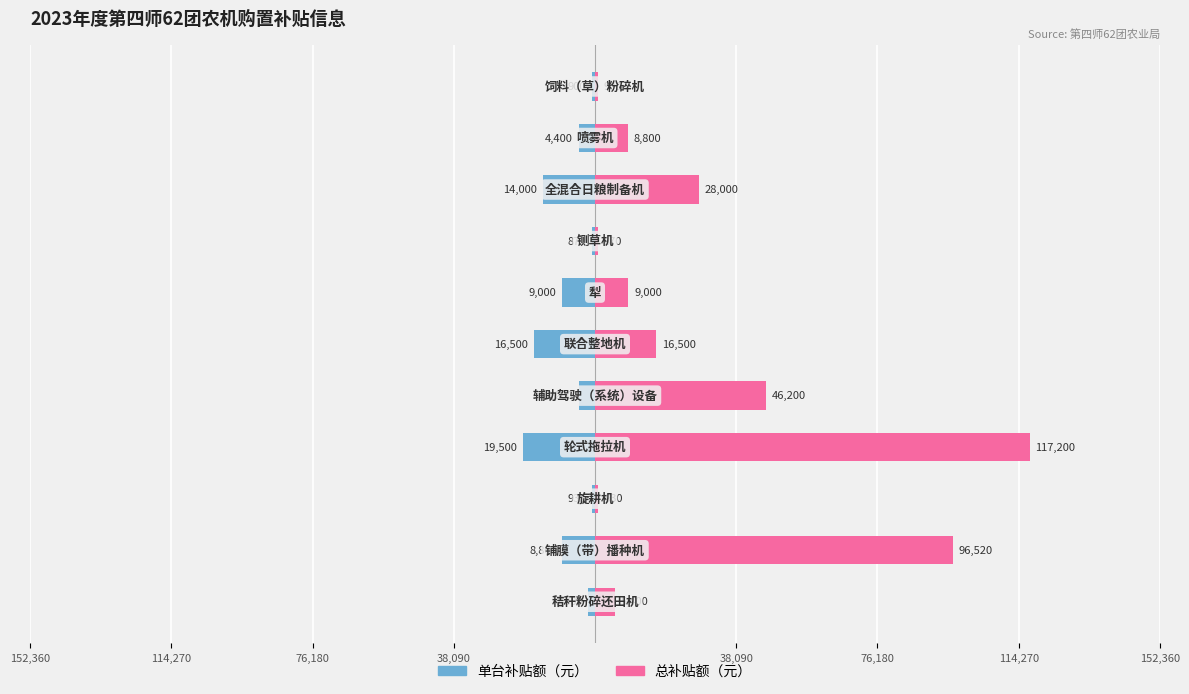

Is the value of 单台补贴额（元） at 8 greater than the value of 总补贴额（元） at 8?

No